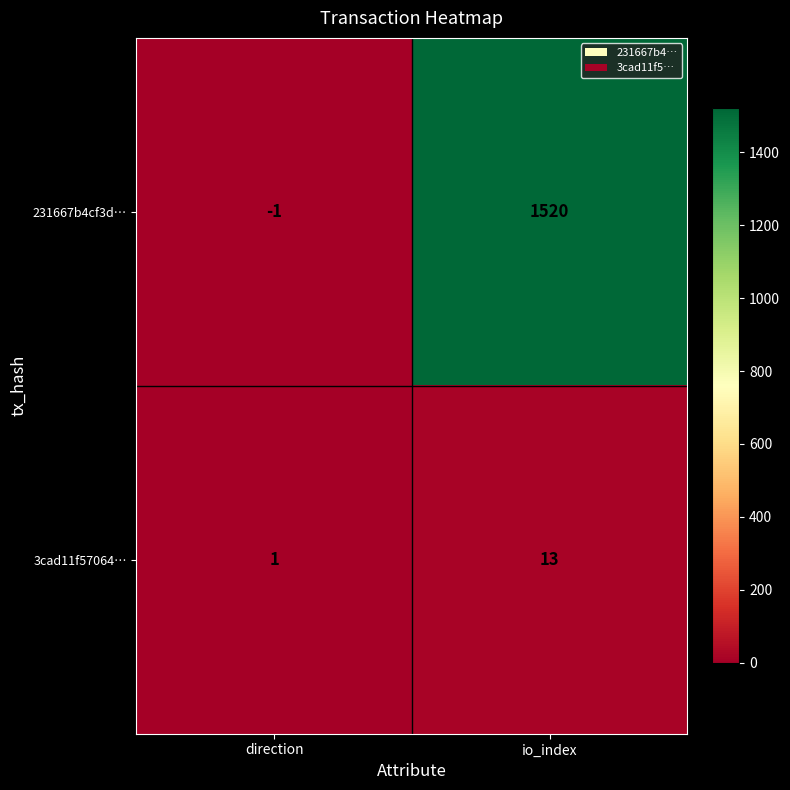

At which category is the sum across all series the highest?

io_index